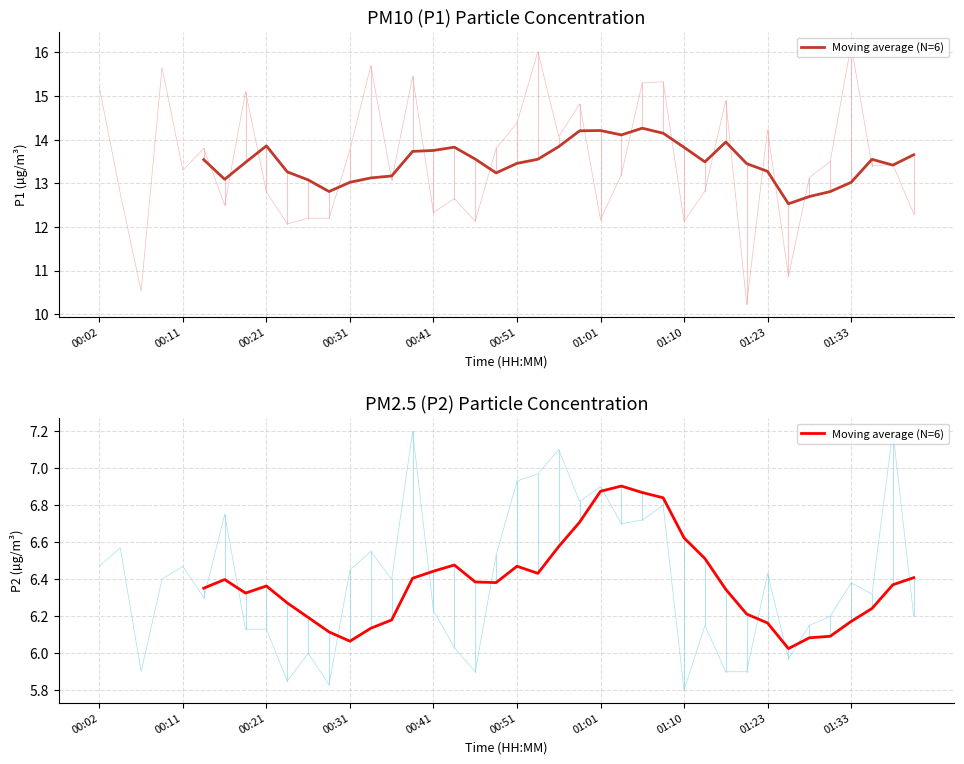

Is this an area chart (filled region under the line)?

No